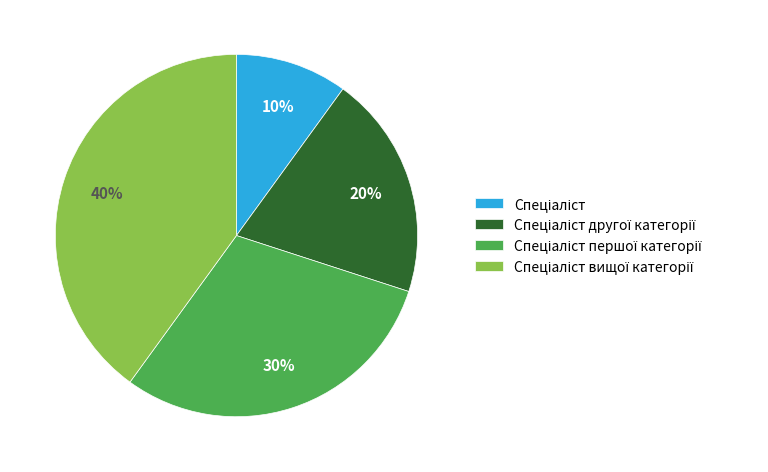

How many slices are in this pie chart?

4